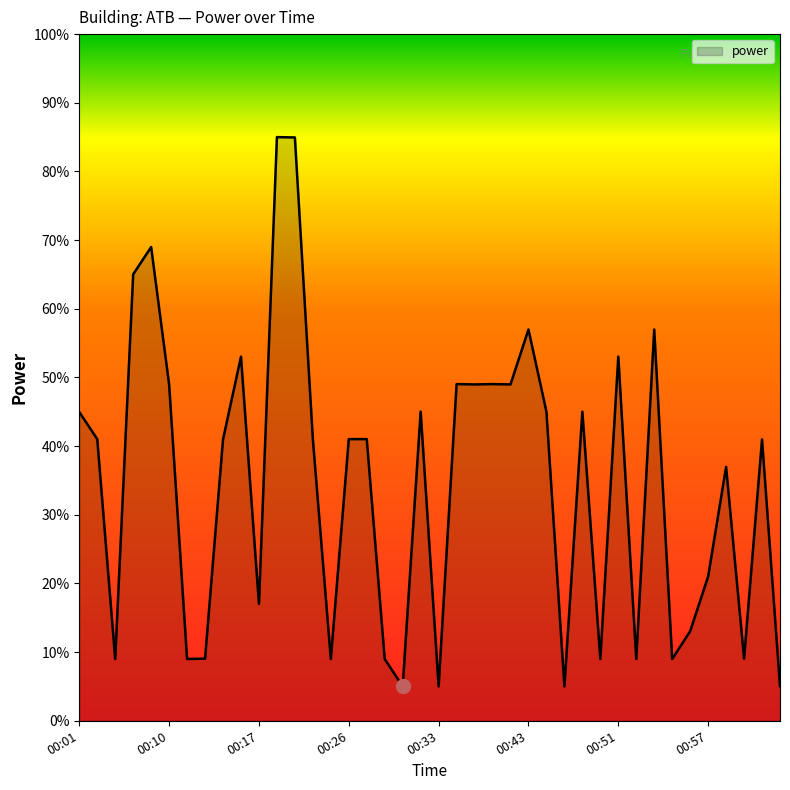

What is the difference between the maximum and minimum values?

80.0